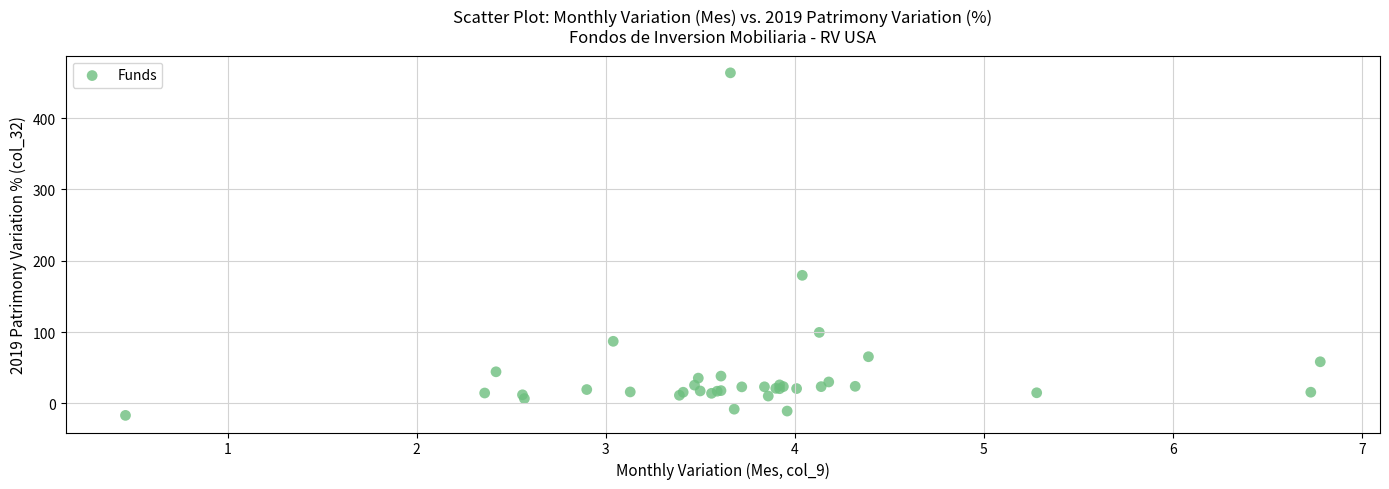

What Y value in the scatter plot is closest to 223?

179.5